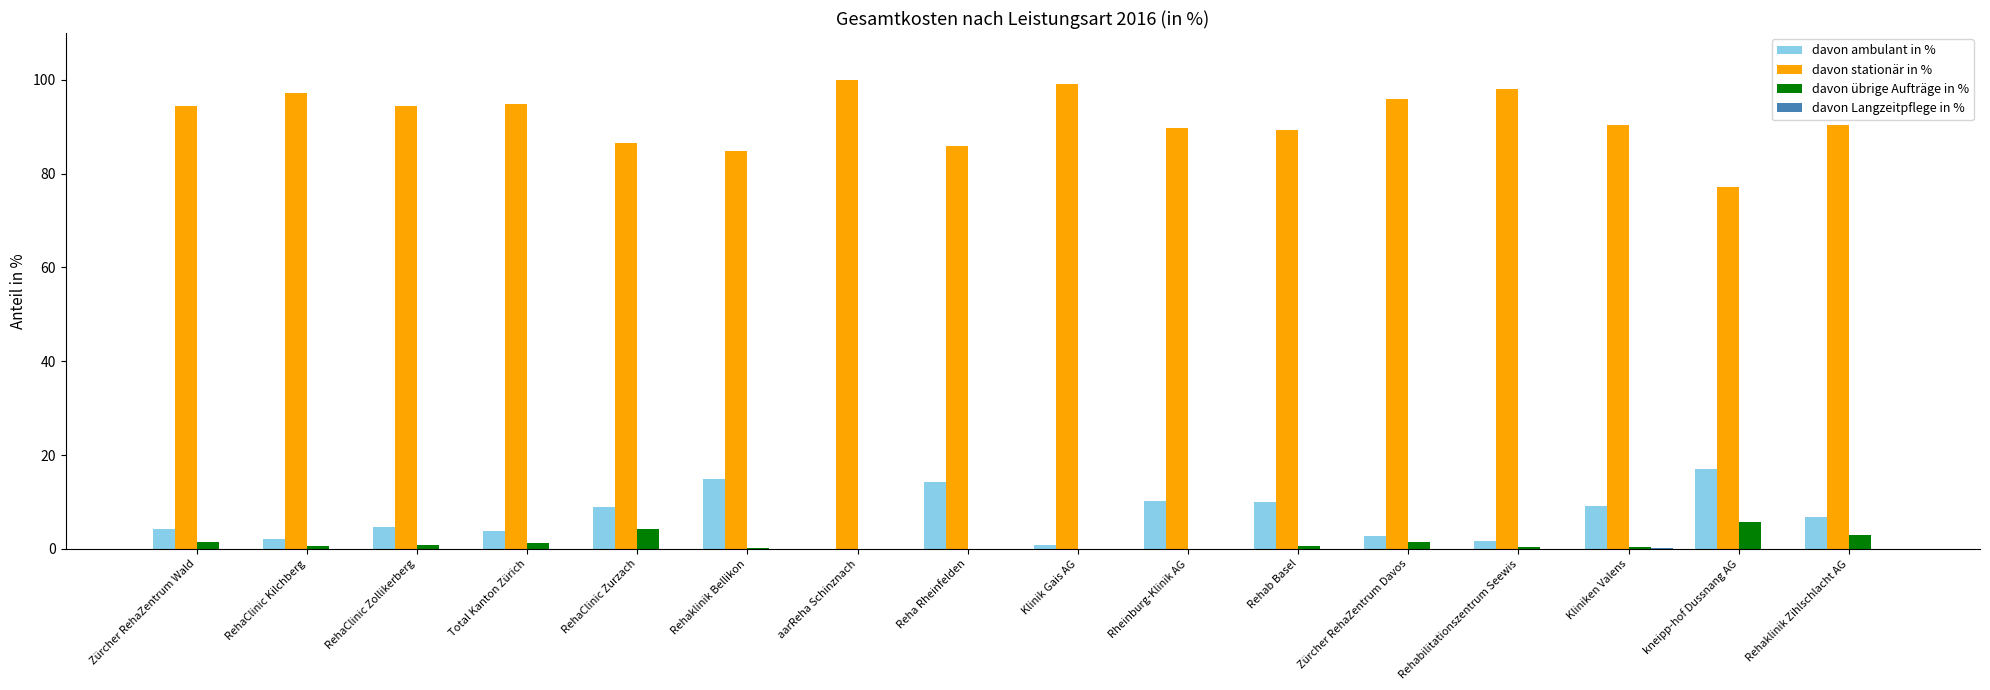

What is the difference between the davon ambulant in % values at Reha Rheinfelden and Rheinburg-Klinik AG?

4.0